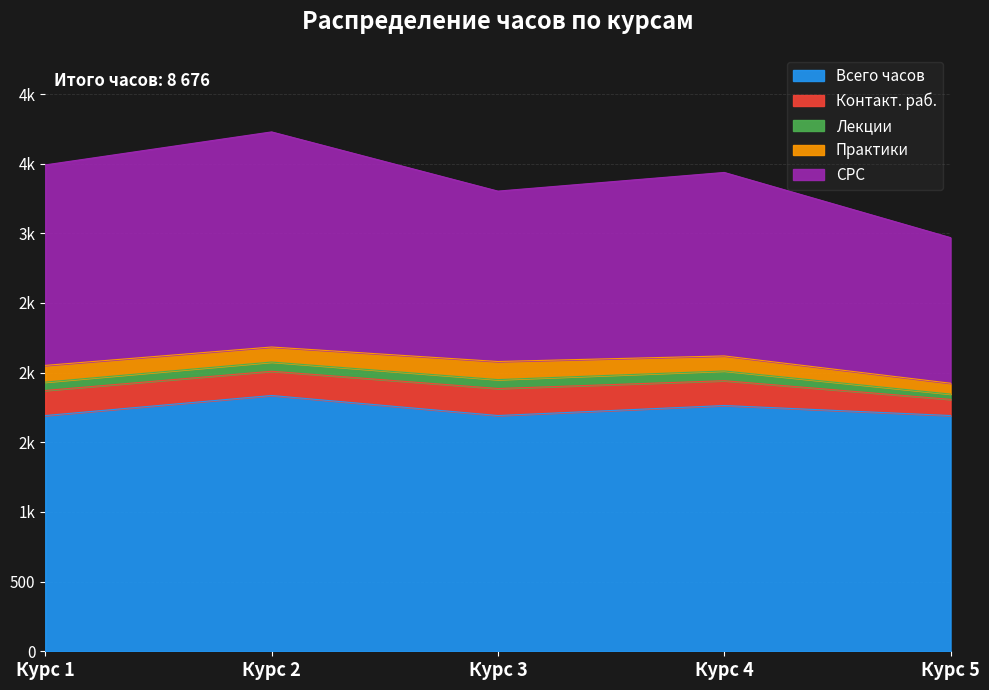

Reading right to left, transcribe all the data shown in this chart.

Всего часов: 1692	1764	1692	1836	1692
Контакт. раб.: 116	178	194	174	180
Лекции: 38	70	64	66	60
Практики: 78	108	130	108	120
СРС: 1045	1317	1223	1544	1439